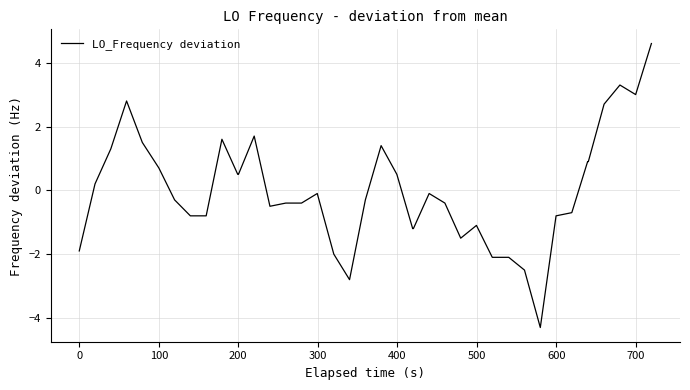

What is the maximum value shown in the chart?

4.6